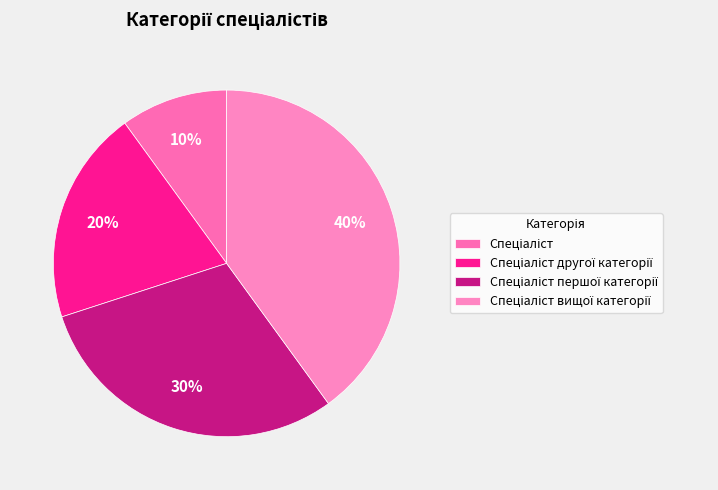

What is the smallest slice in the pie chart?

Спеціаліст